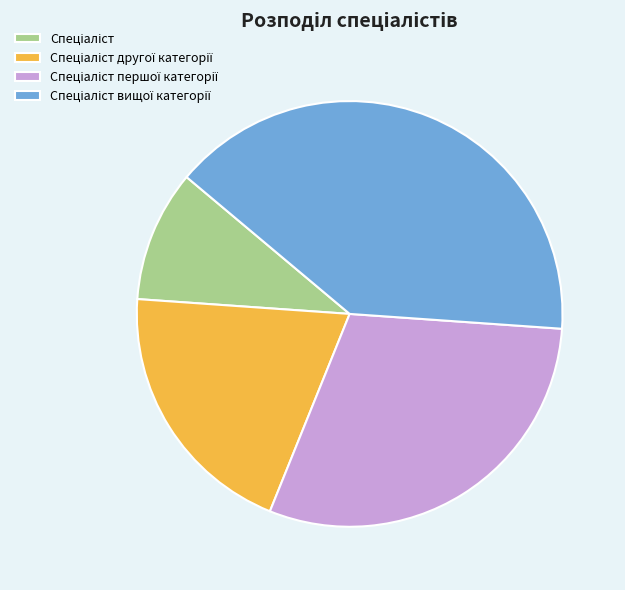

Is there any slice that represents more than half of the pie?

No